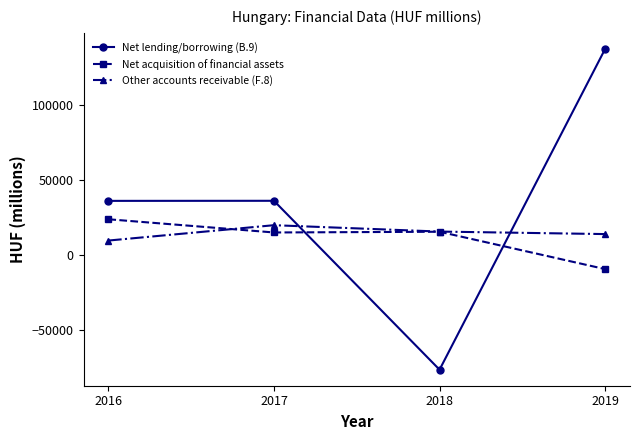

True or false: Net acquisition of financial assets has more than 2 interior local peaks.

False